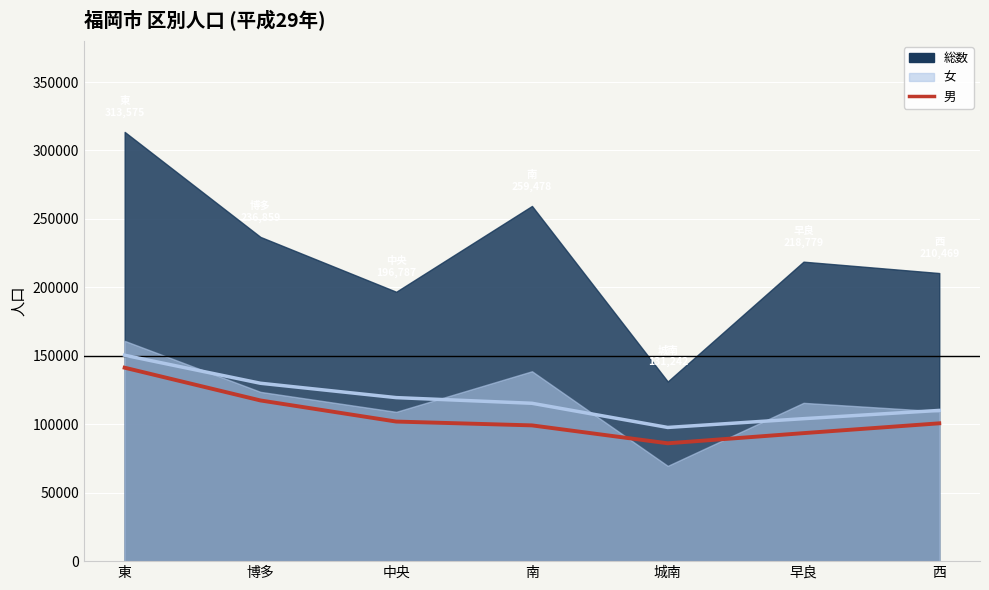

What is the label of the 3rd point from the right?

城南